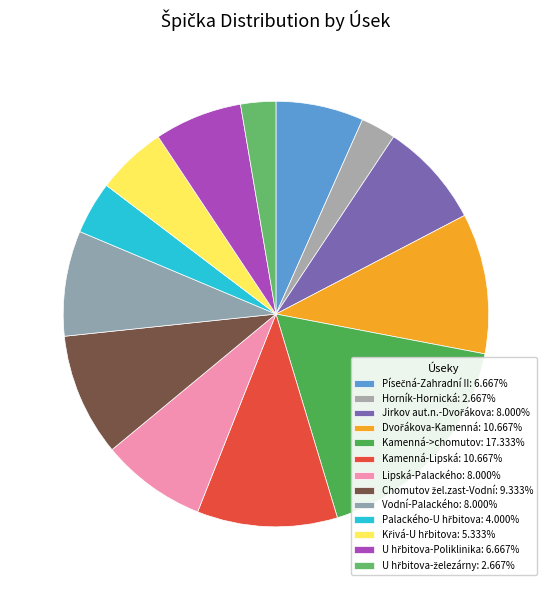

How many slices are in this pie chart?

13